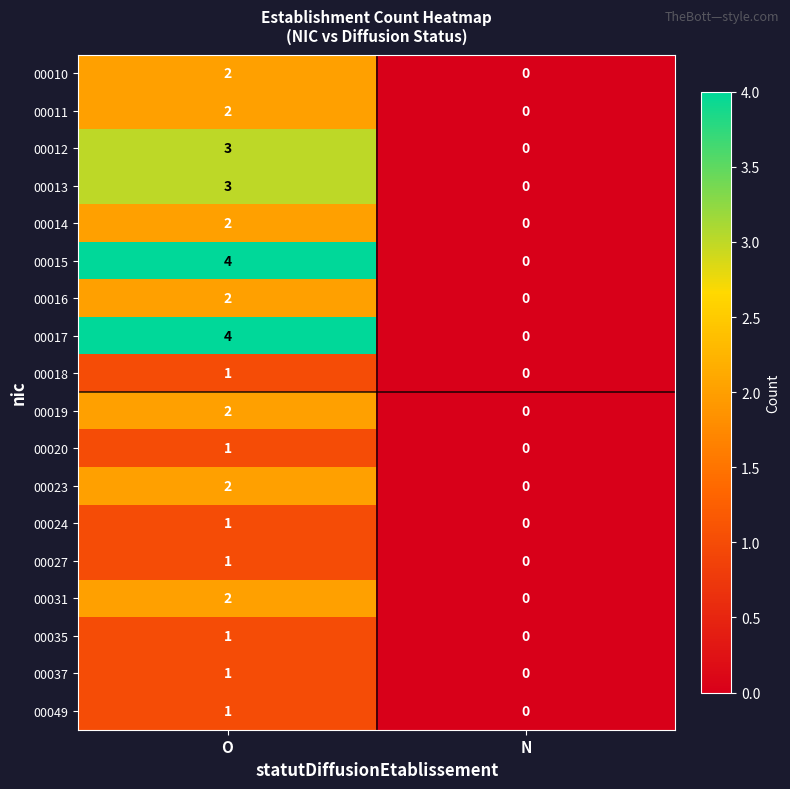

At which label does 00037 reach its minimum?

N